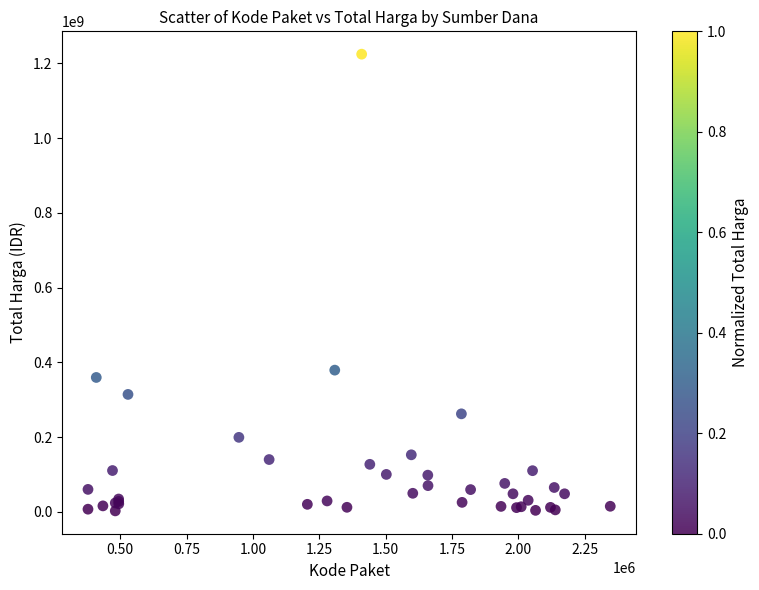

What Y value in the scatter plot is closest to 613538875?

379075000